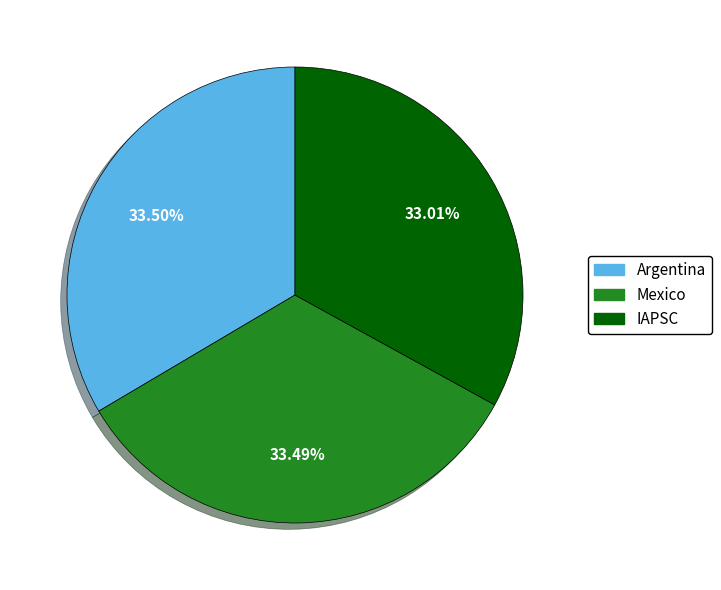

Count the number of slices in the pie.

3